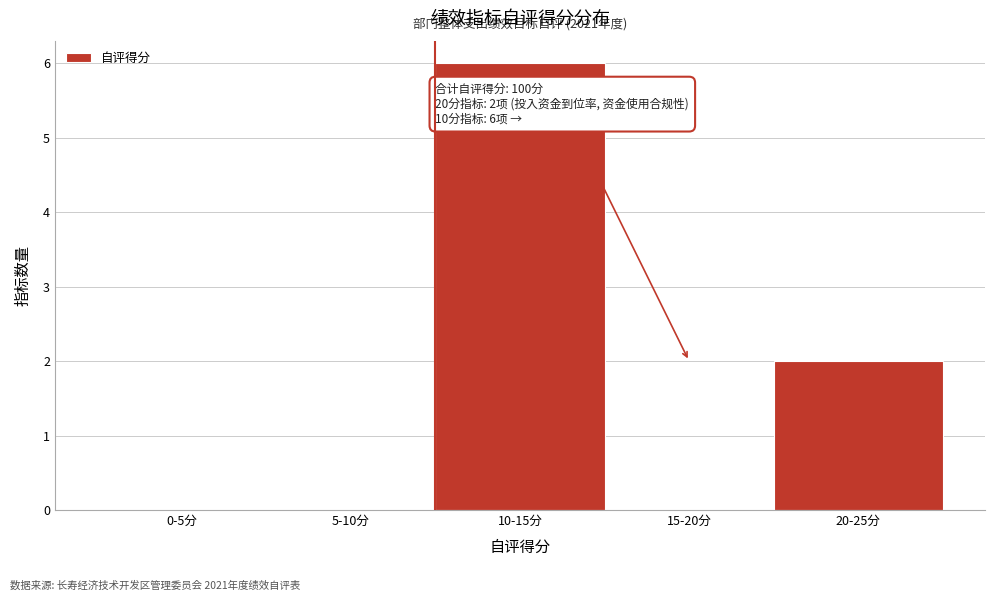

Reading left to right, extract all data points from this chart.

0-5分=0	5-10分=0	10-15分=6	15-20分=0	20-25分=2